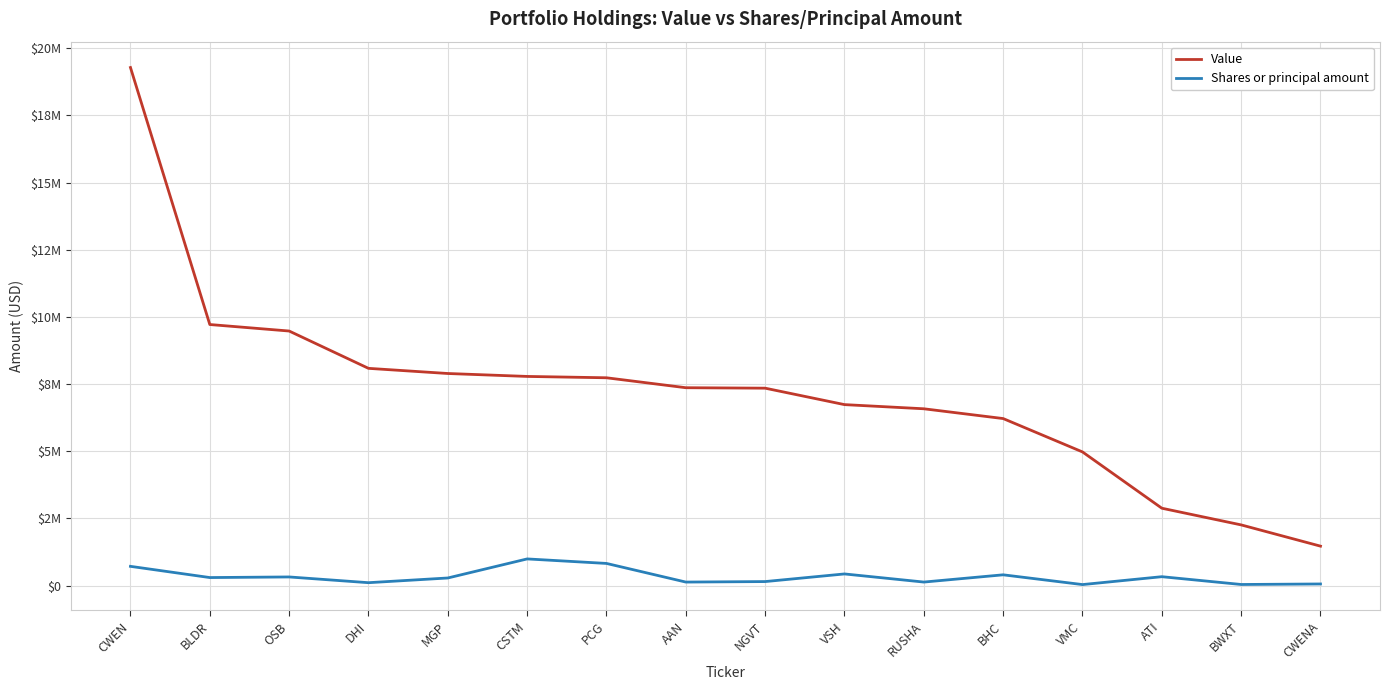

What is the label of the 10th point from the left?

VSH